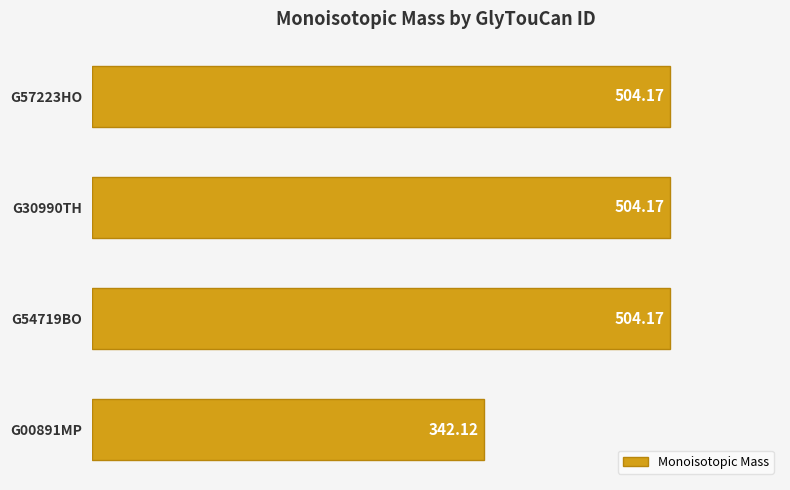

Count the number of values greater than 504.

3